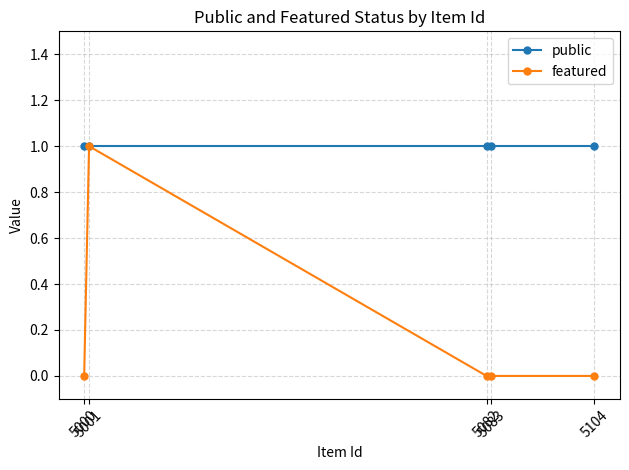

What is the difference between the highest and lowest values at 5104?

1